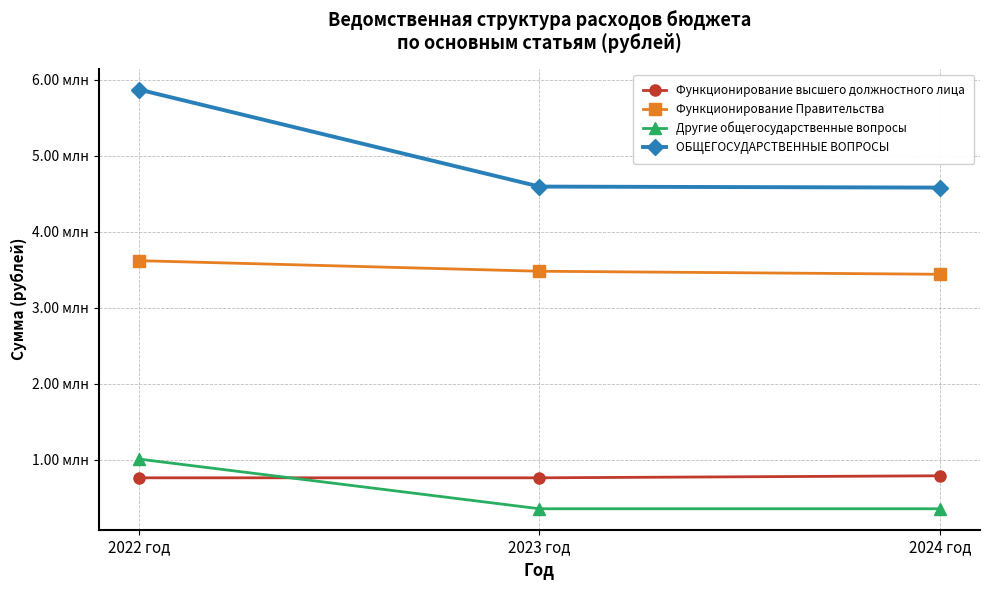

List the series in order of their peak value, highest first.

ОБЩЕГОСУДАРСТВЕННЫЕ ВОПРОСЫ, Функционирование Правительства, Другие общегосударственные вопросы, Функционирование высшего должностного лица